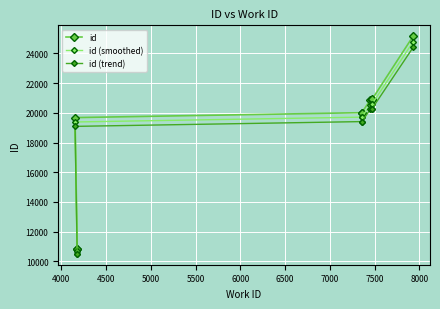

At how many categories does at least one series exceed 14846?

7